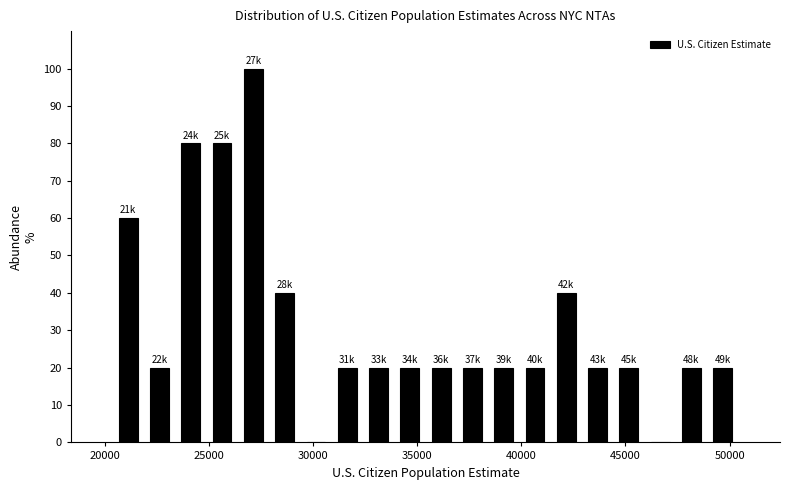

Read against the x-axis, roughly where is the centre of the tallest bar?

27000